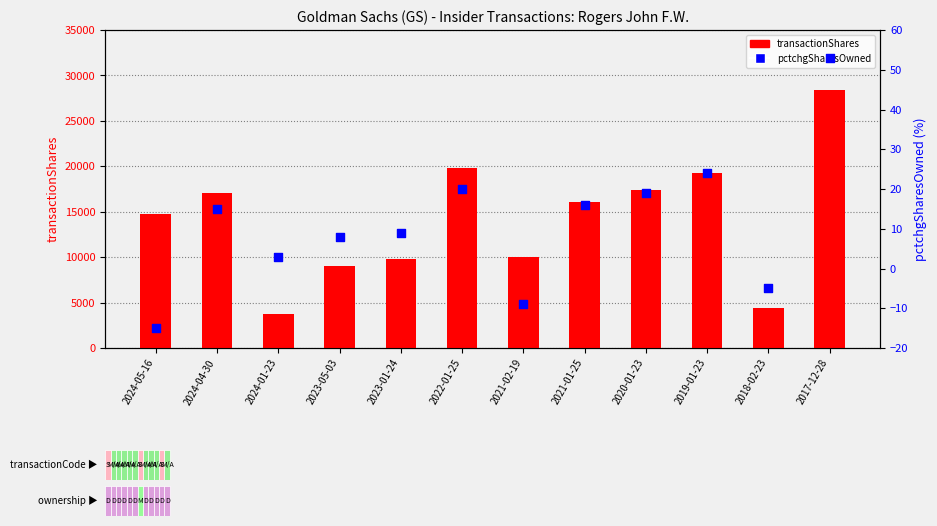

Which series has the largest total across all categories?

transactionShares